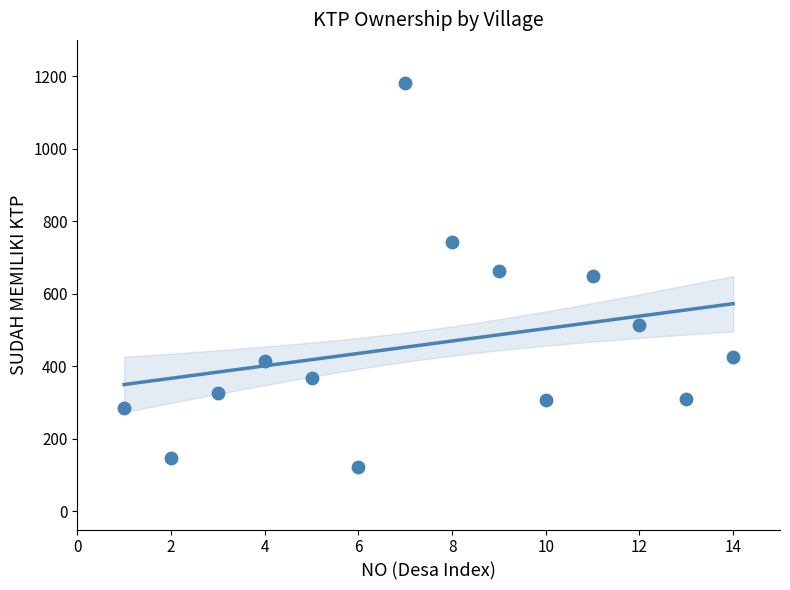

What is the range of X values (max minus min)?

13